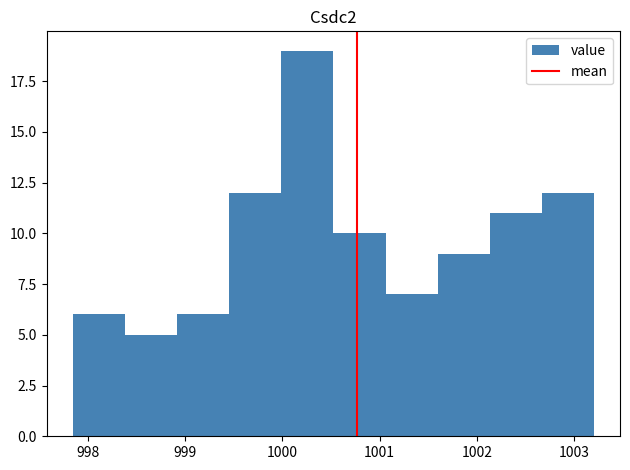

How tall is the bar that spans 997.9 to 998.4 on the x-axis? Neither the bar edges nor the heights are printed on the chart, so give them approximately, as read against the axes.

6